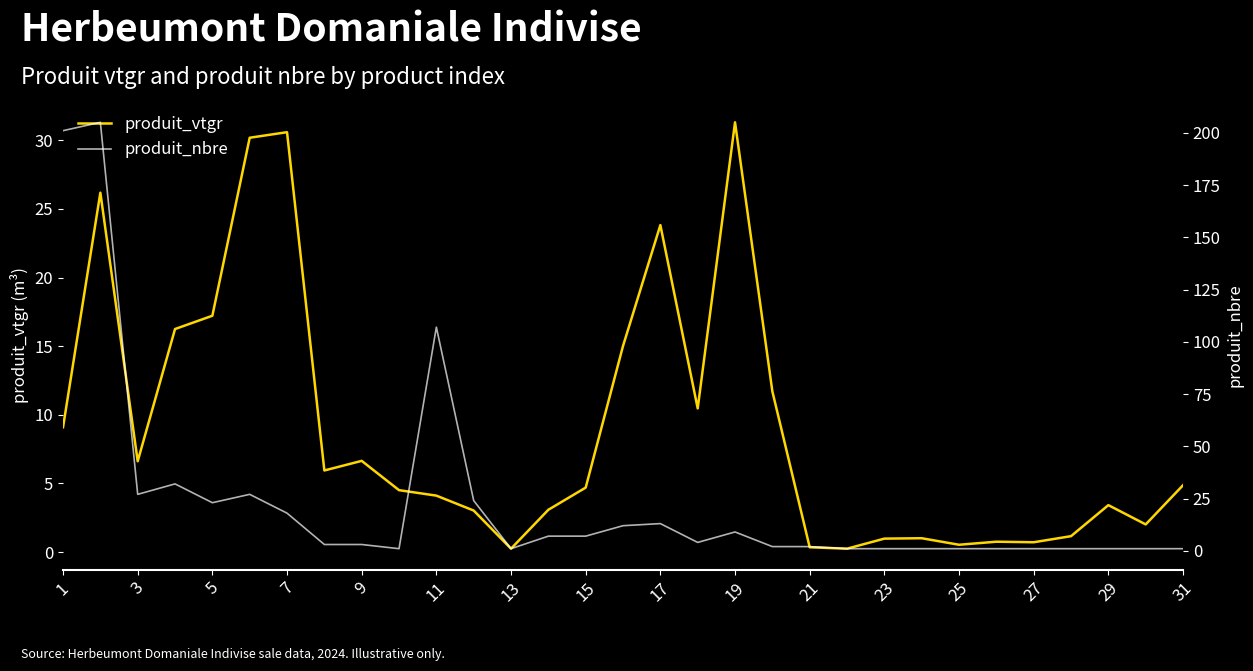

The produit_vtgr series shows 3.3 at 17. True or false?

False